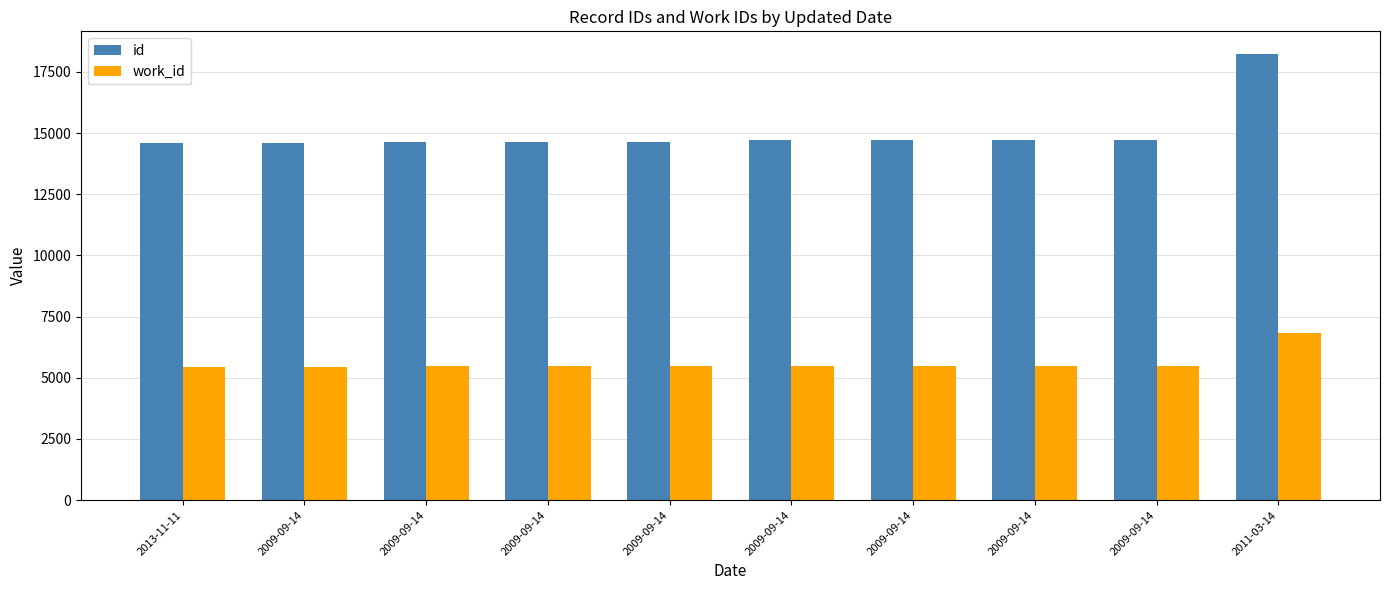

What is the label of the 8th bar from the right?

2009-09-14